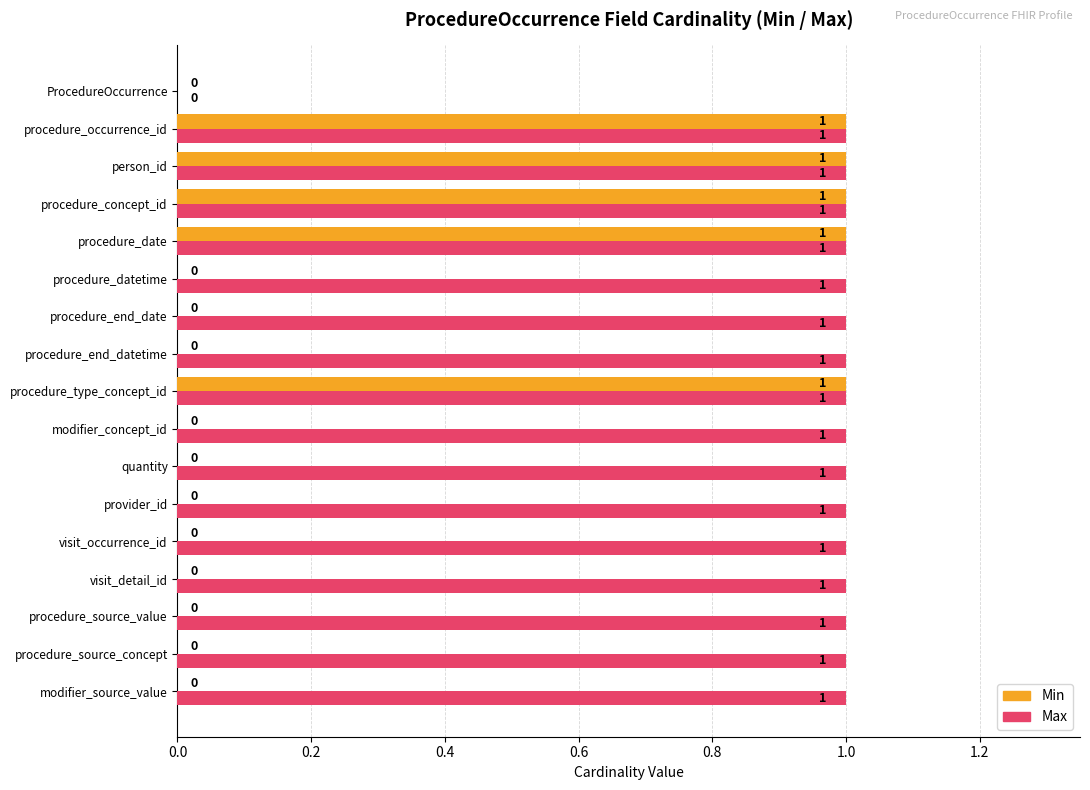

What are all the series names shown in the legend?

Min, Max